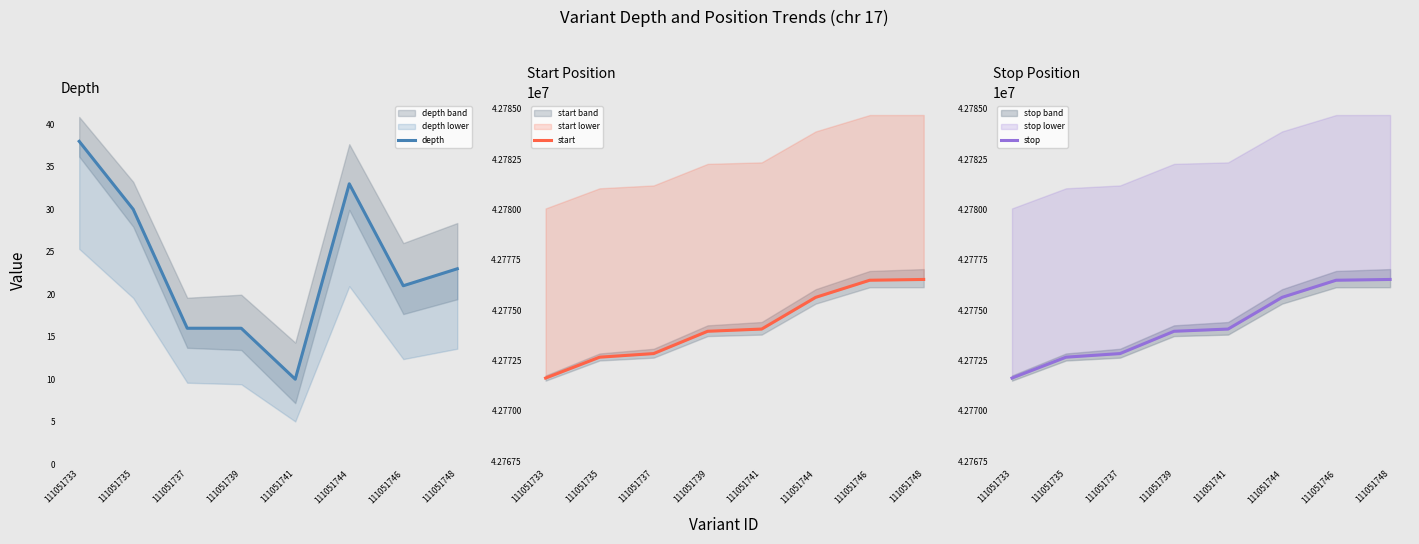

What is the minimum value shown in the chart?

10